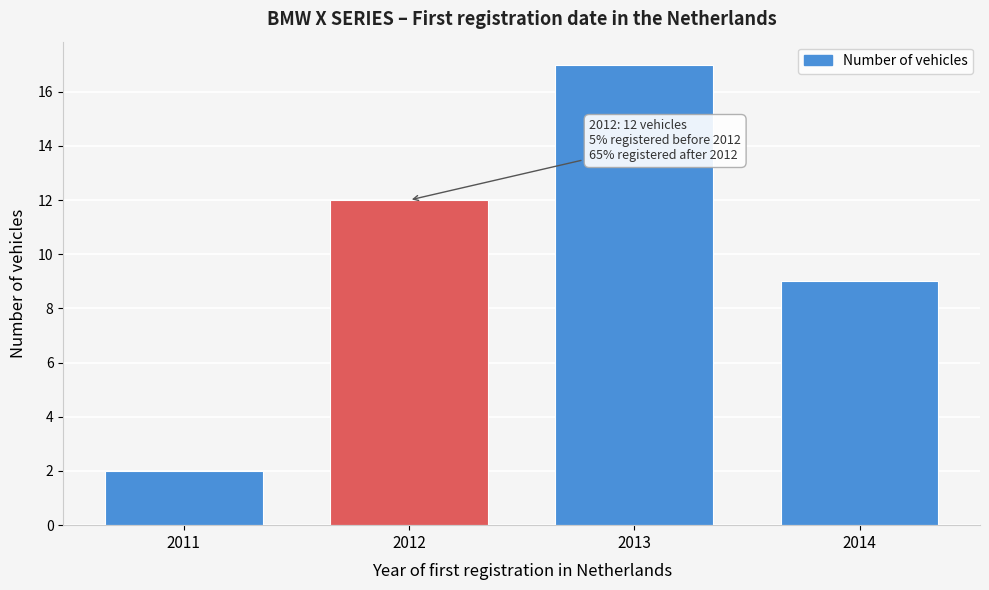

Reading left to right, list all the values displayed in this chart.

2011=2	2012=12	2013=17	2014=9